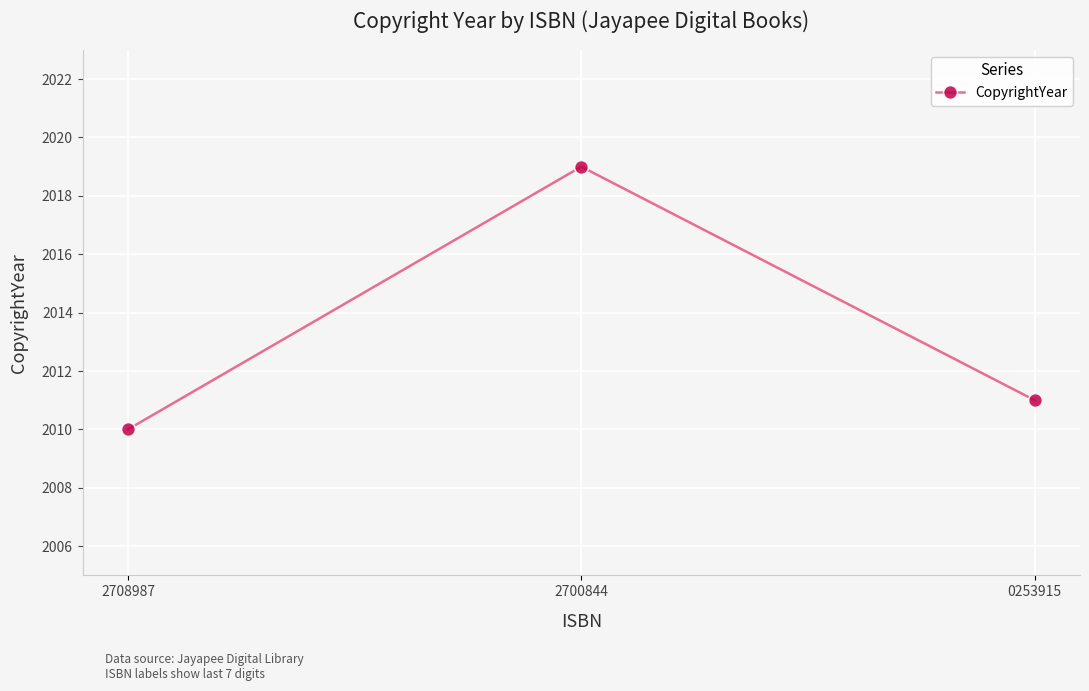

Does the chart have visible grid lines?

Yes